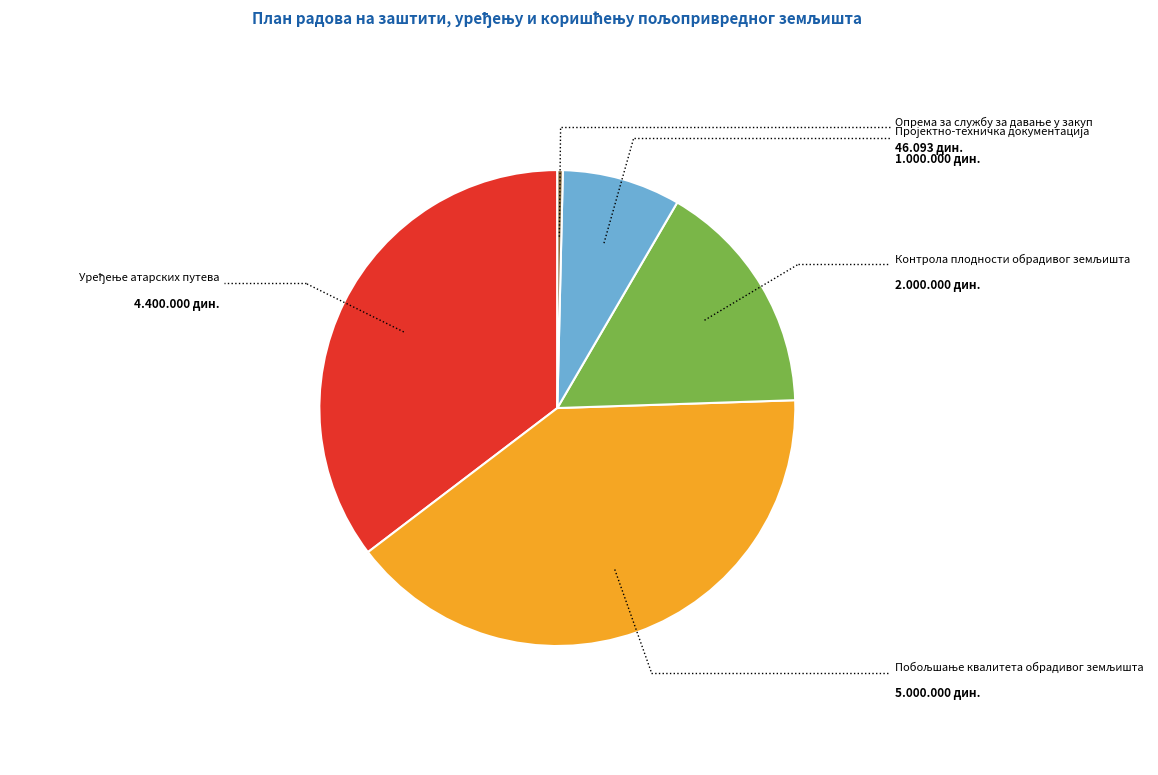

To the nearest percent, what percentage of the pie is Контрола плодности обрадивог земљишта?

16%